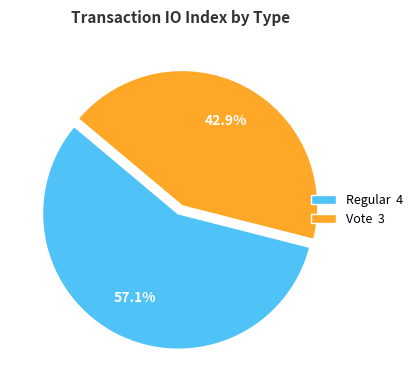

To the nearest percent, what percentage of the pie is Regular?

57%